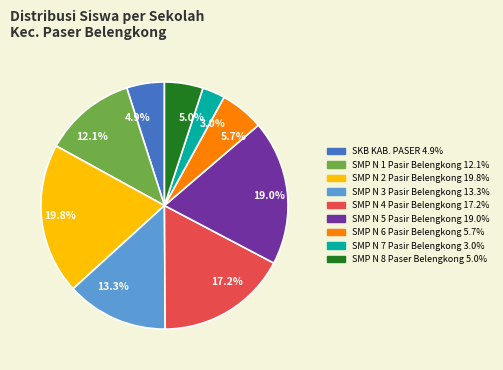

How many segments does this pie chart have?

9